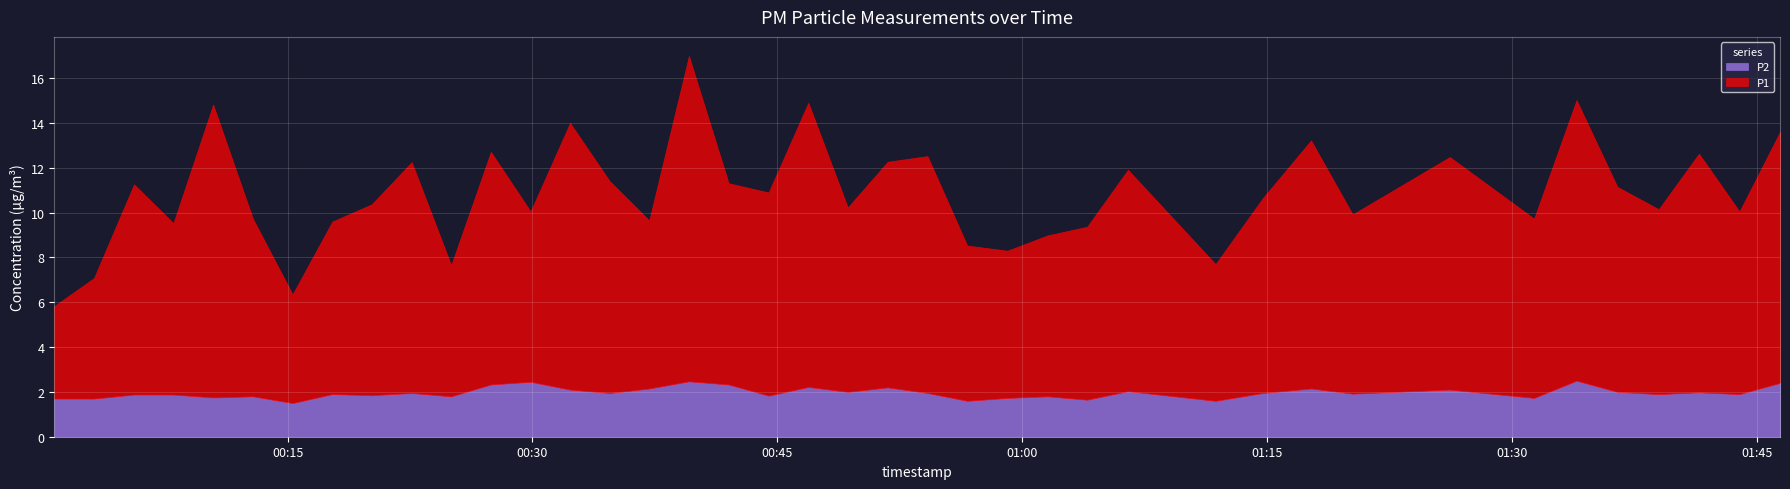

At which category does P1 reach its first local peak?

2